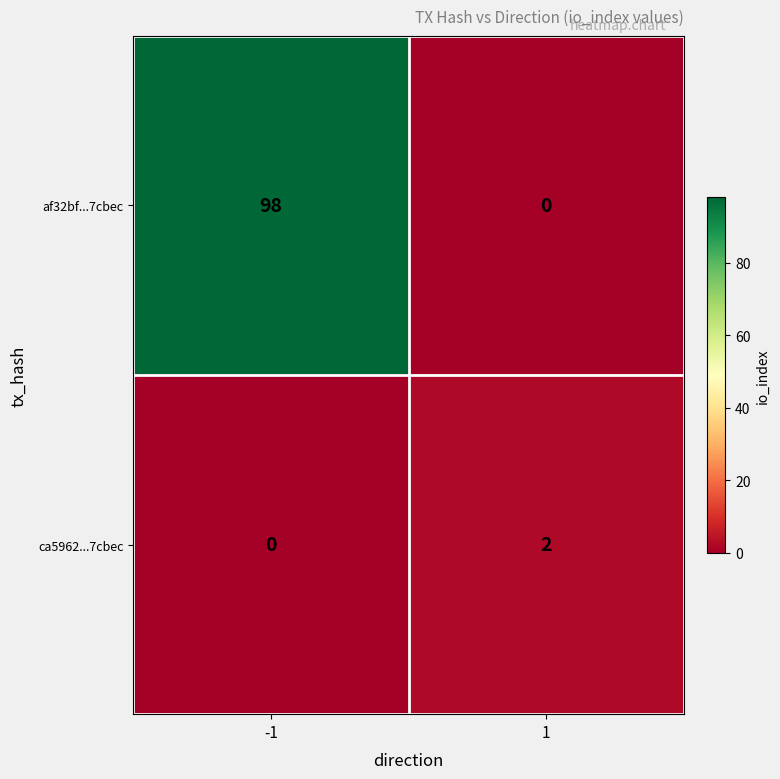

Reading right to left, list all the values displayed in this chart.

af32bf...7cbec: 1=0	-1=98
ca5962...7cbec: 1=2	-1=0